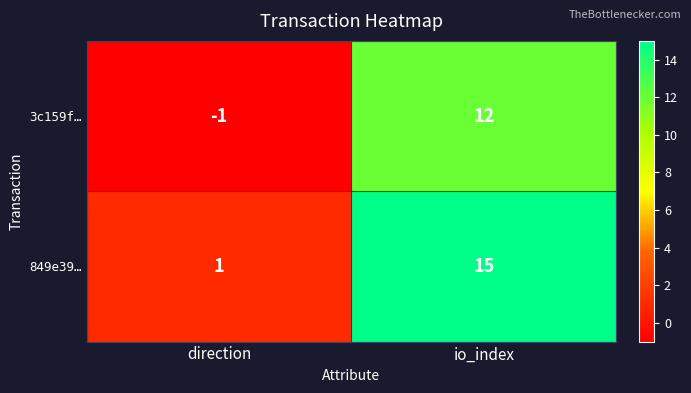

The value of 849e39… at direction is 0. True or false?

False